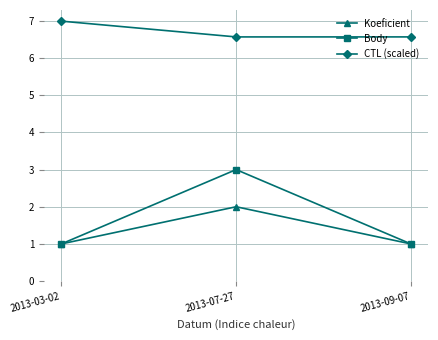

What is the spread (max minus min) of values at 2013-03-02?

6.0